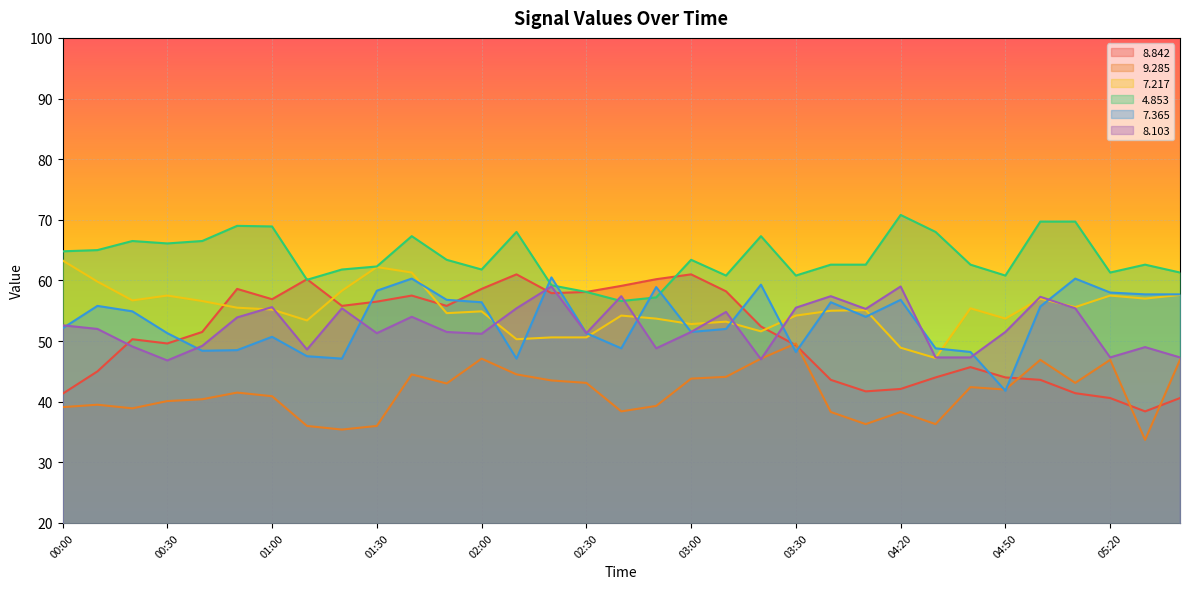

Is the value of   8.103 at 04:20 greater than the value of   4.853 at 02:10?

No